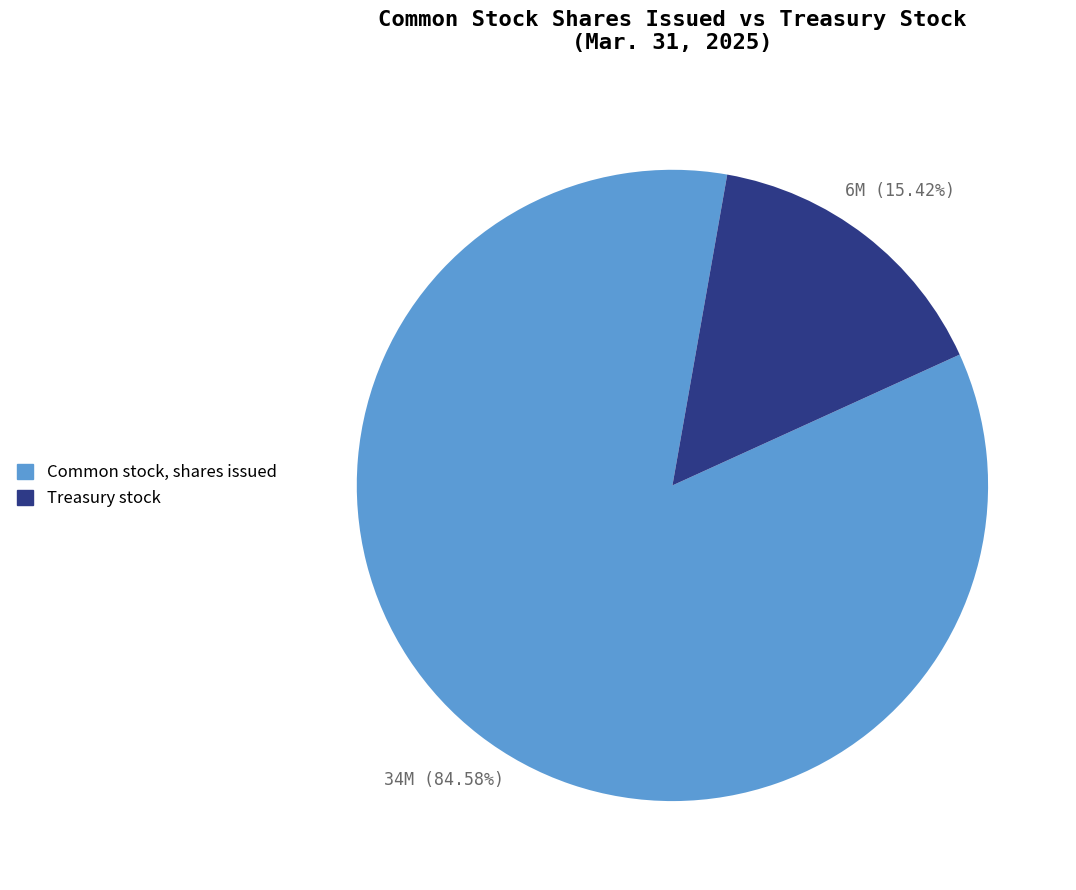

Rank the categories by value from highest to lowest.

Common stock, shares issued, Treasury stock